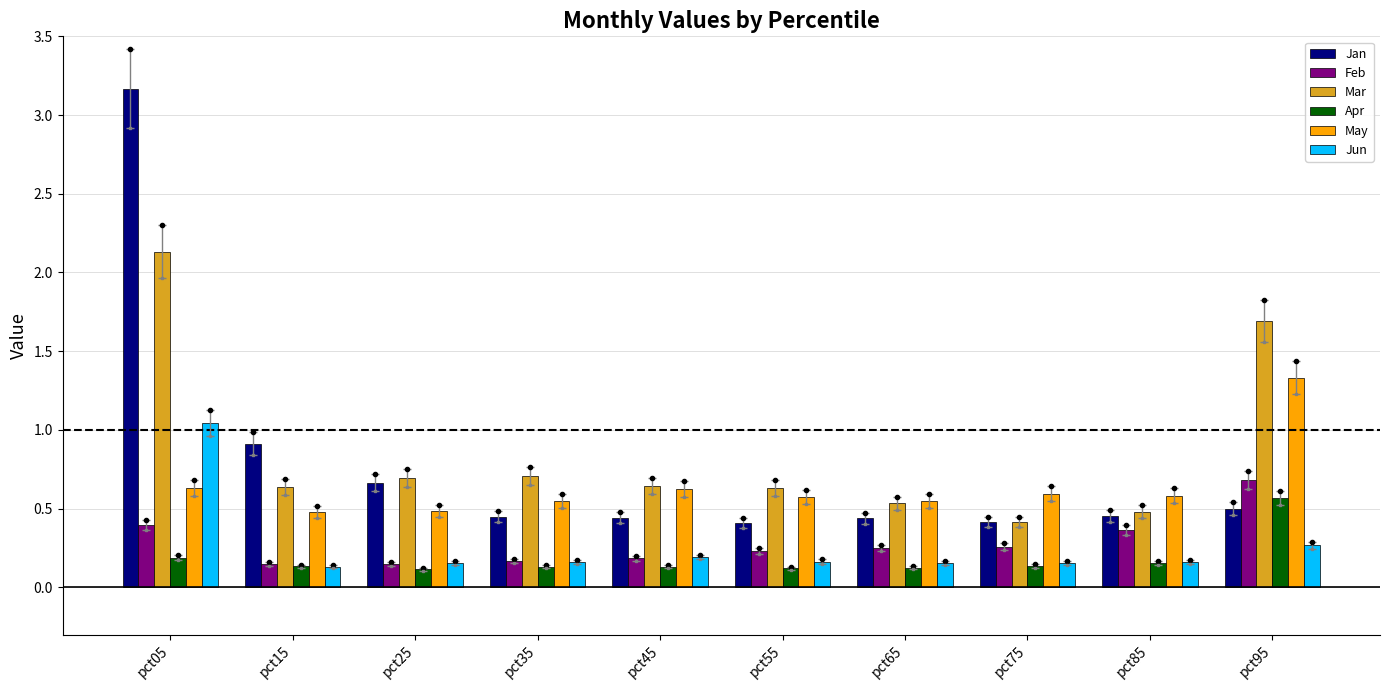

How many Apr values are between 0 and 1?

10